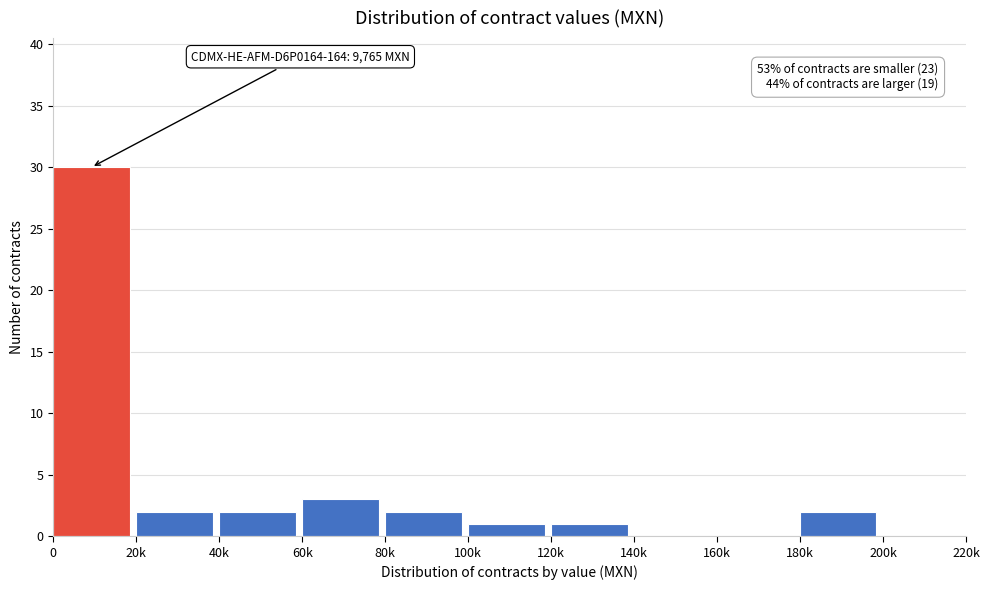

Reading right to left, extract all data points from this chart.

200k=0	180k=2	160k=0	140k=0	120k=1	100k=1	80k=2	60k=3	40k=2	20k=2	0=30